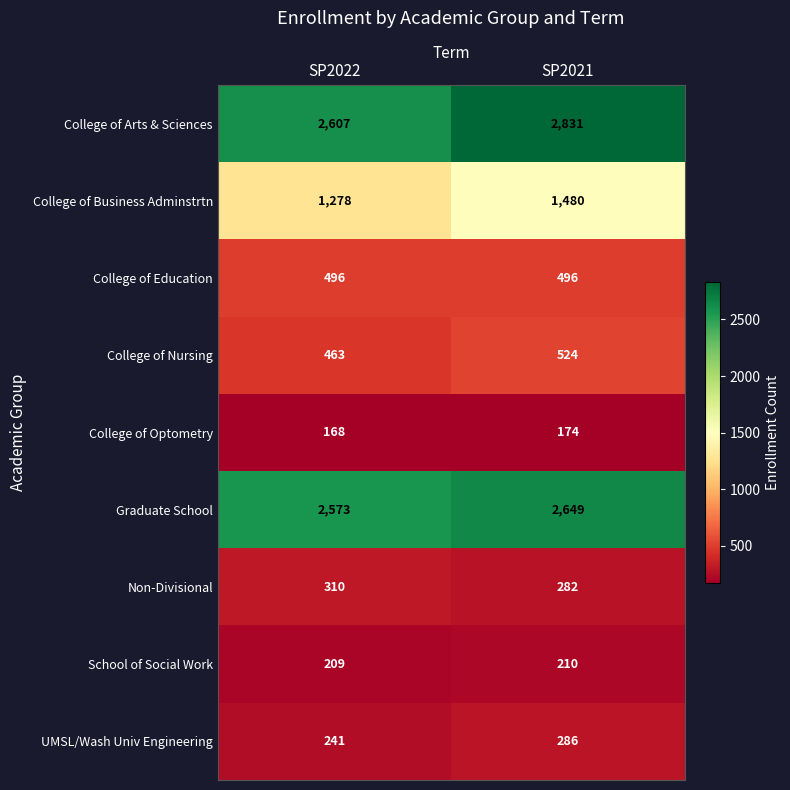

What is the sum of the Non-Divisional values at SP2021 and SP2022?

592